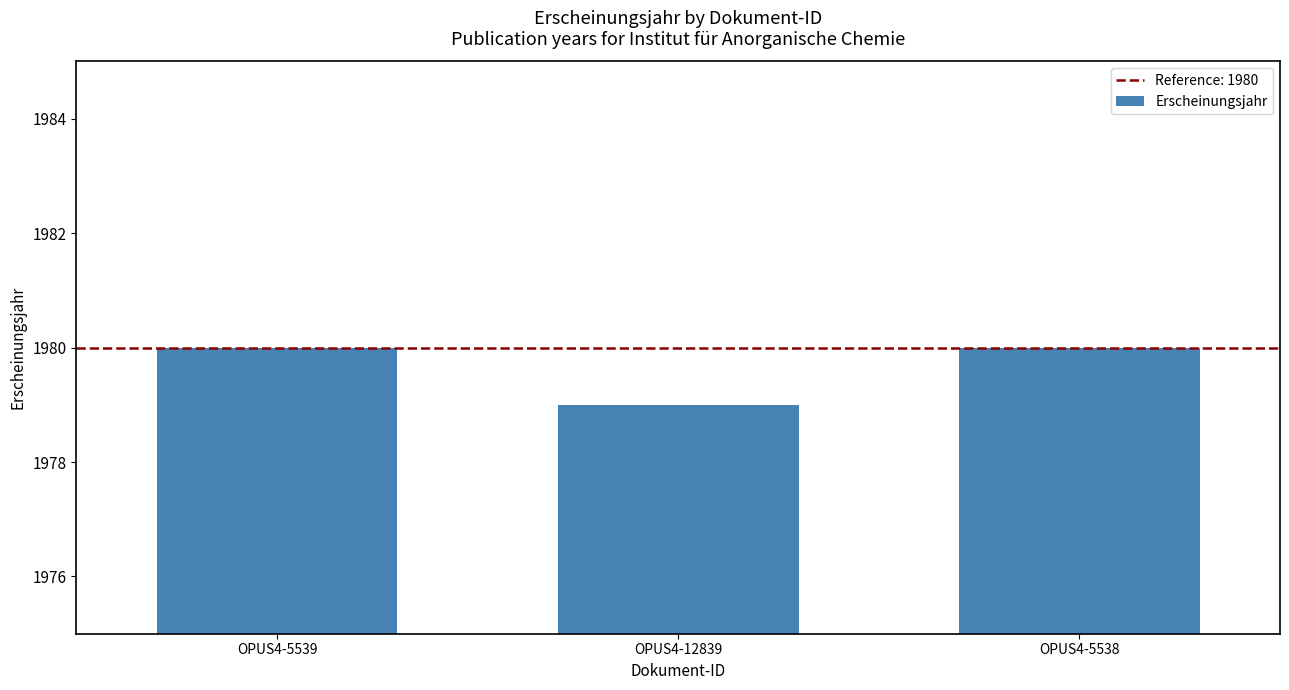

How many distinct data groups are displayed?

1